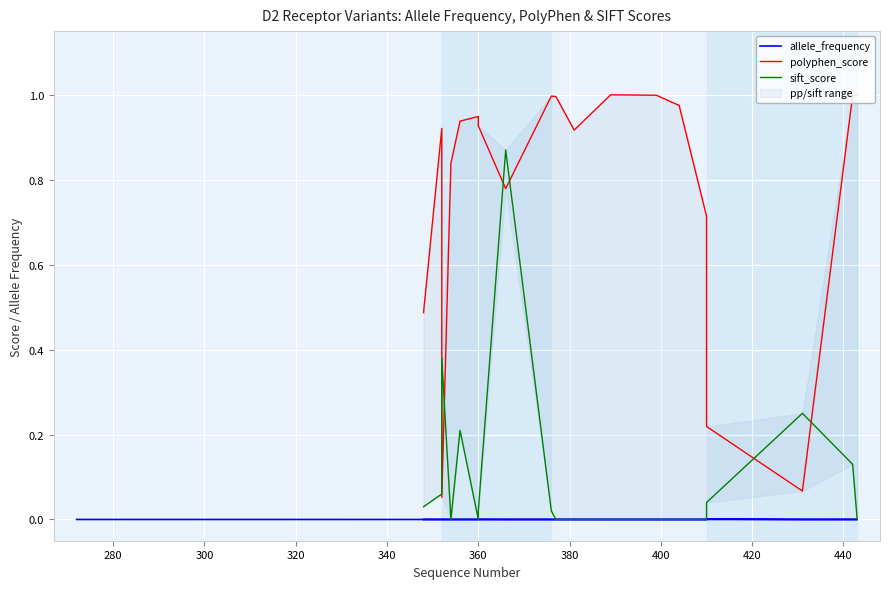

At which category does allele_frequency reach its first local valley?

280